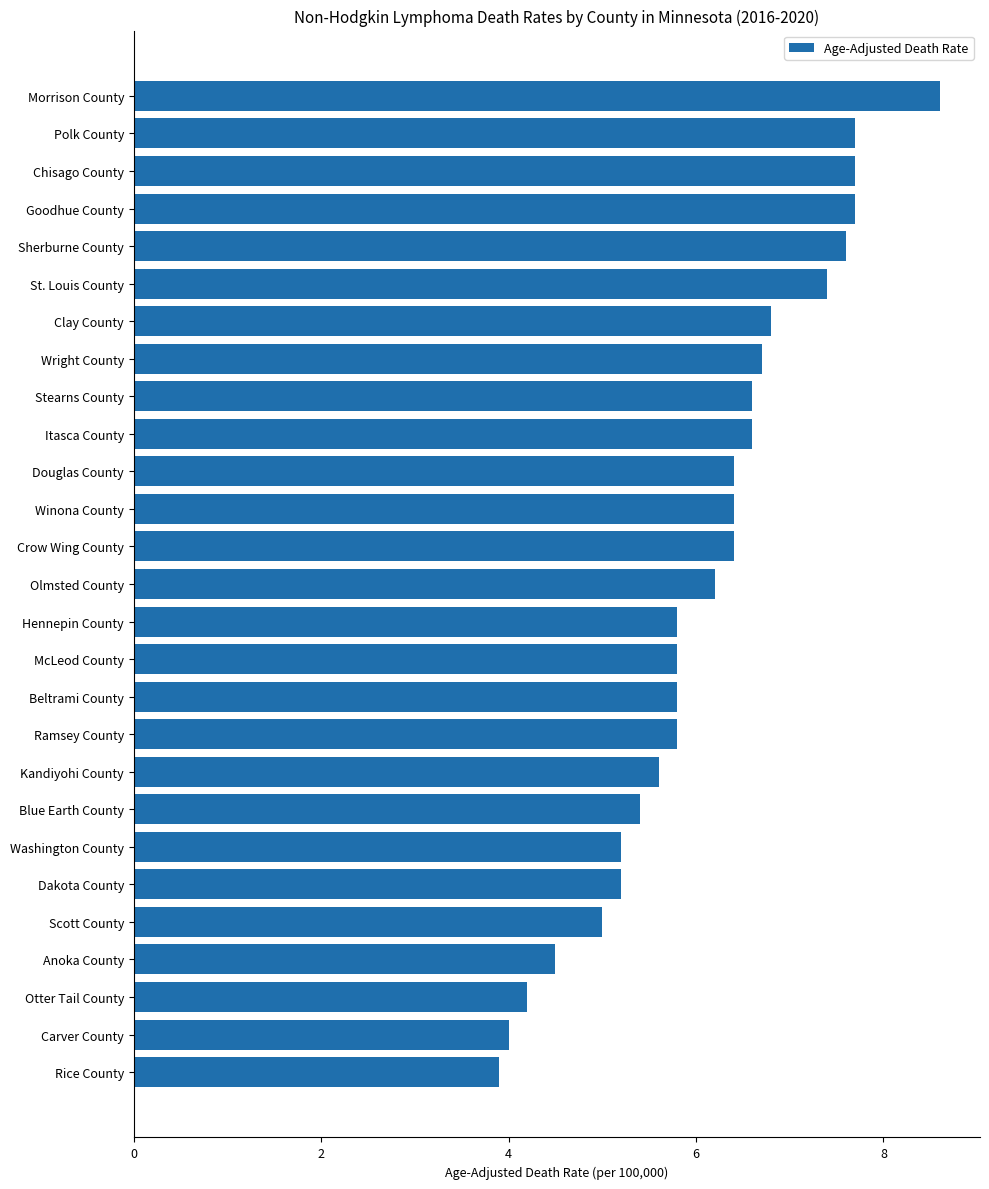

Read the value at Douglas County.

6.4